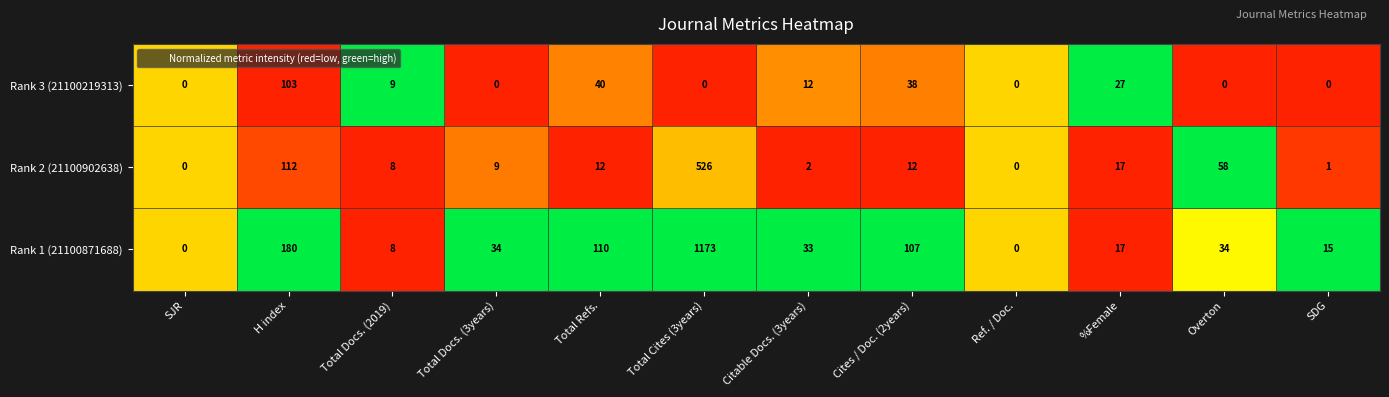

What is the difference between the highest and lowest values at %Female?

10